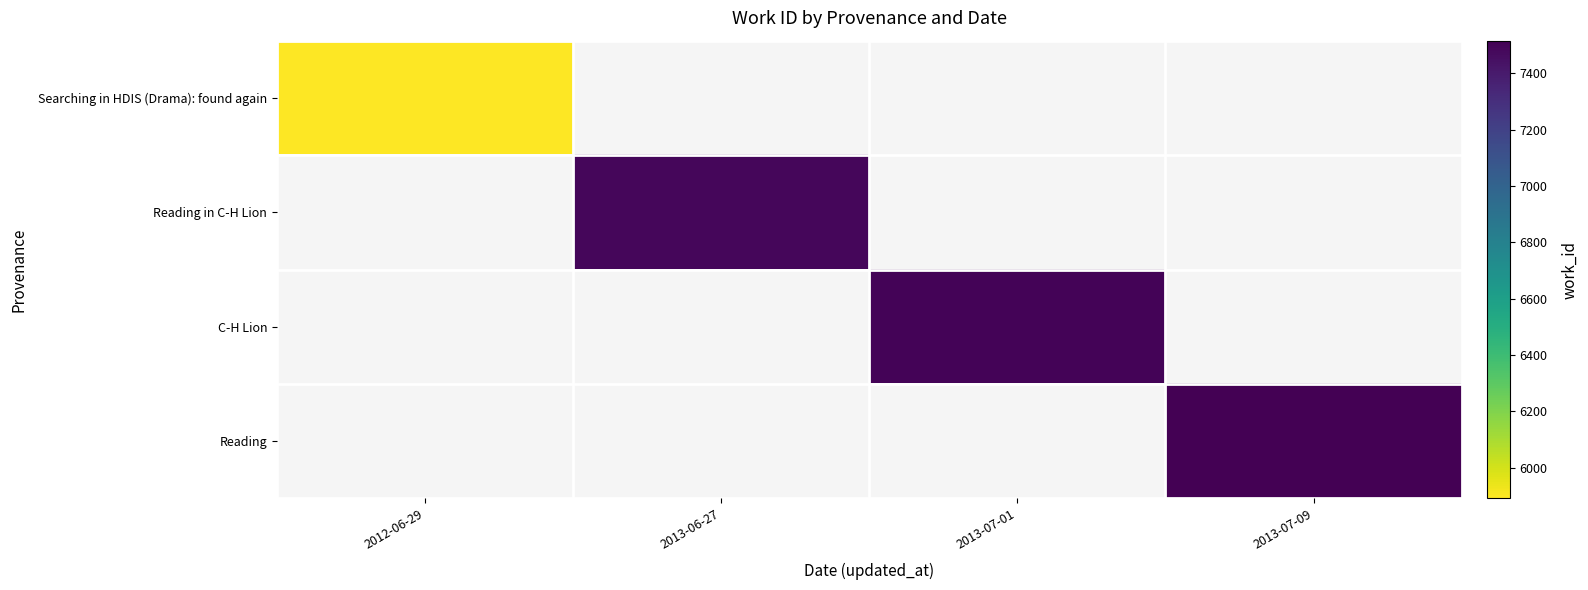

Which category has the highest value across all series?

2013-07-09